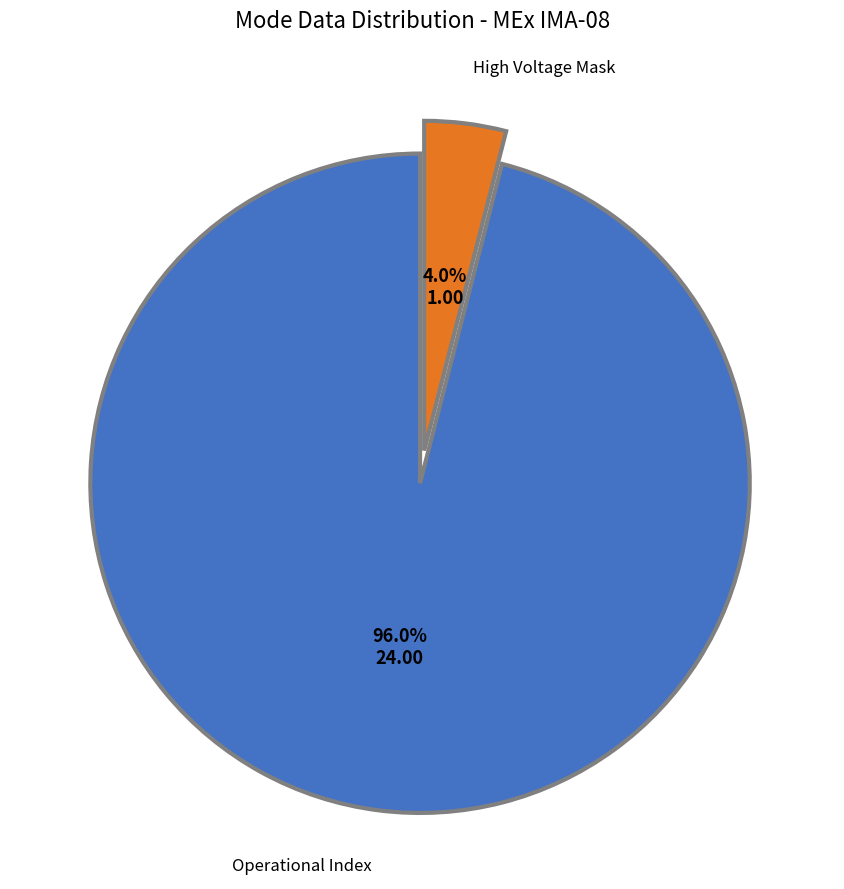

Is there any slice that represents more than half of the pie?

Yes